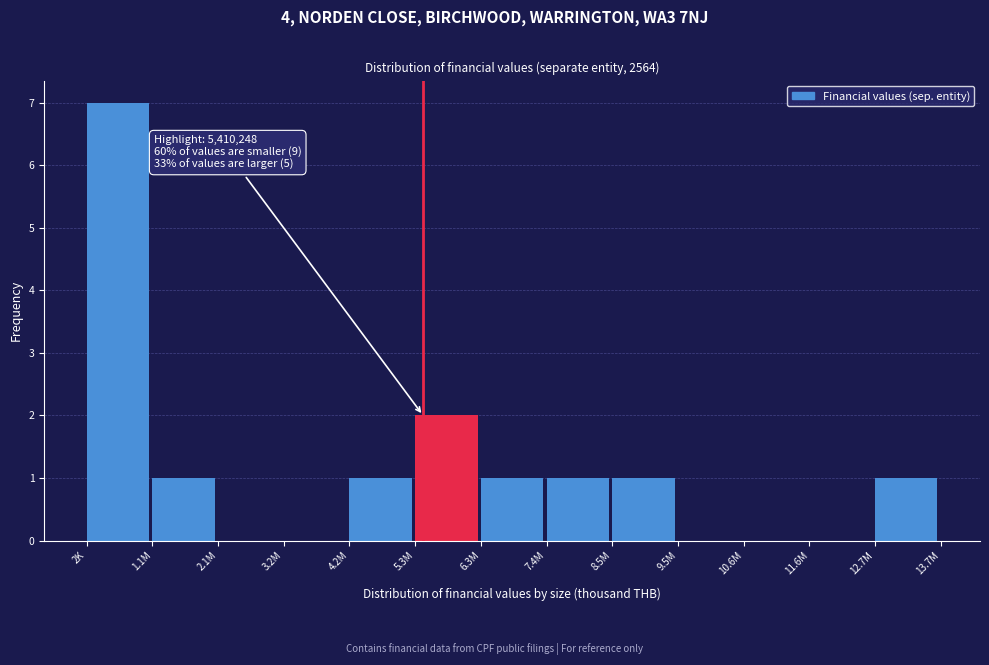

Reading right to left, list all the values displayed in this chart.

12.7M=1	11.6M=0	10.6M=0	9.5M=0	8.5M=1	7.4M=1	6.3M=1	5.3M=2	4.2M=1	3.2M=0	2.1M=0	1.1M=1	2K=7